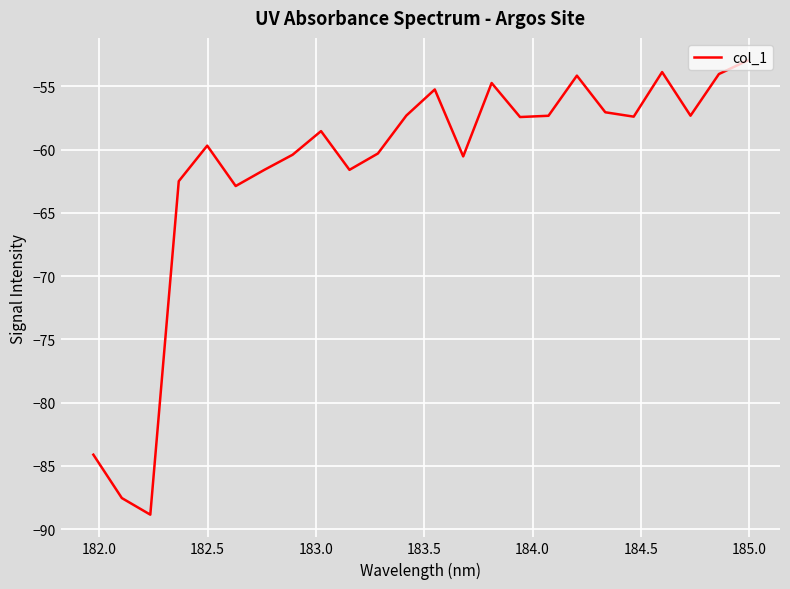

What is the greatest value displayed?

-53.0